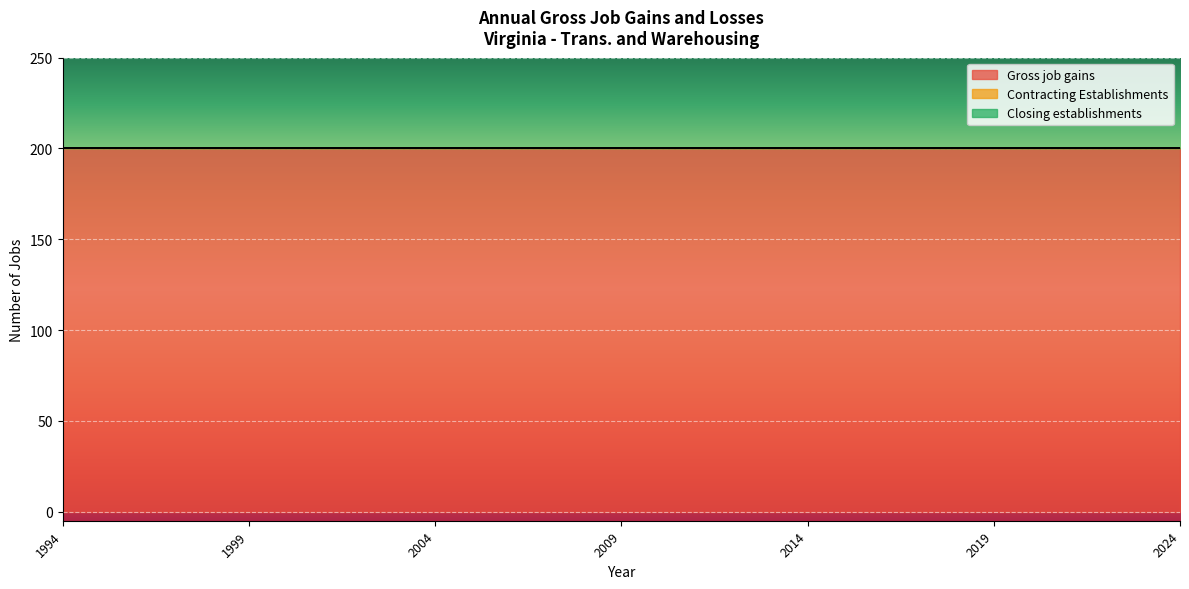

How many distinct data groups are displayed?

3